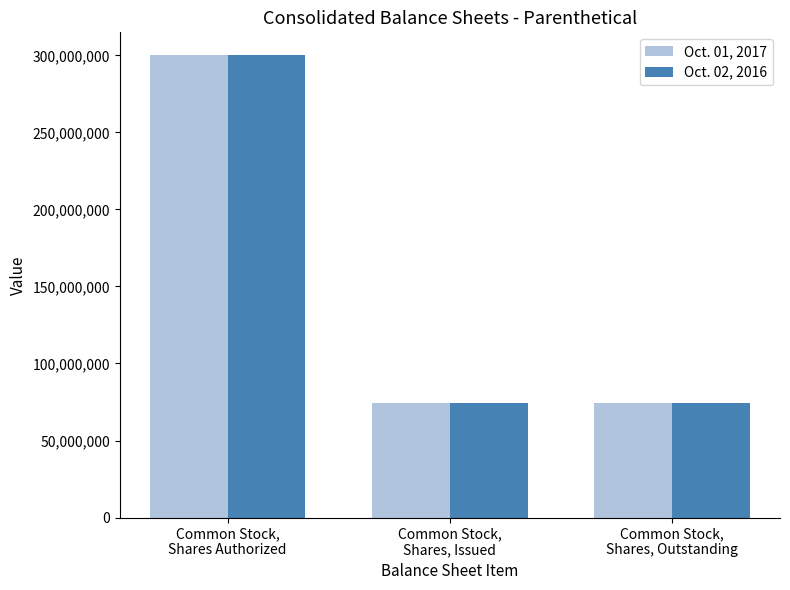

Which series has the largest range (max minus min)?

Oct. 02, 2016